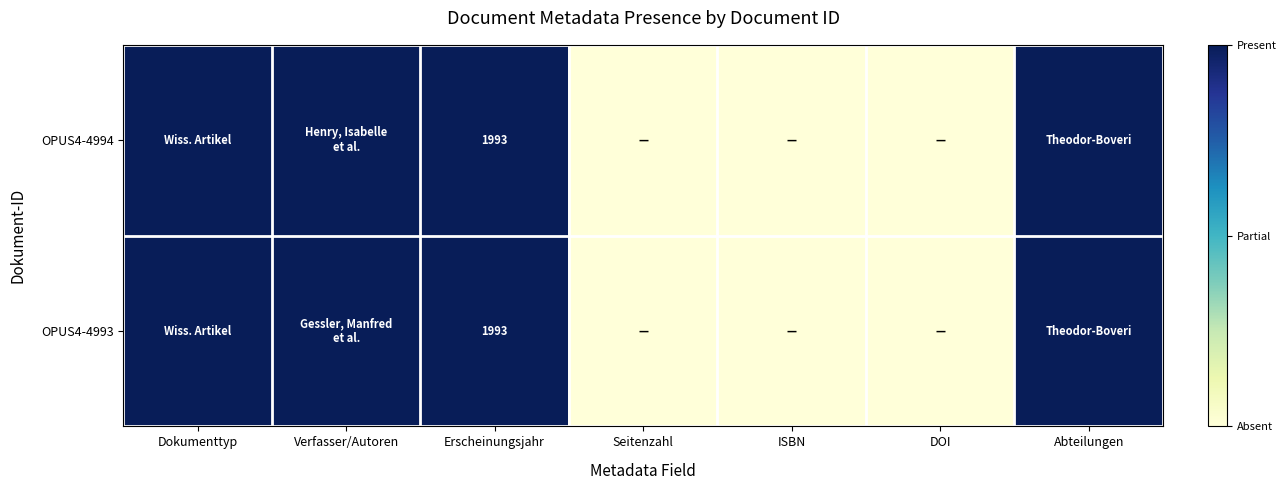

The OPUS4-4993 series shows 1993 at Erscheinungsjahr. True or false?

True